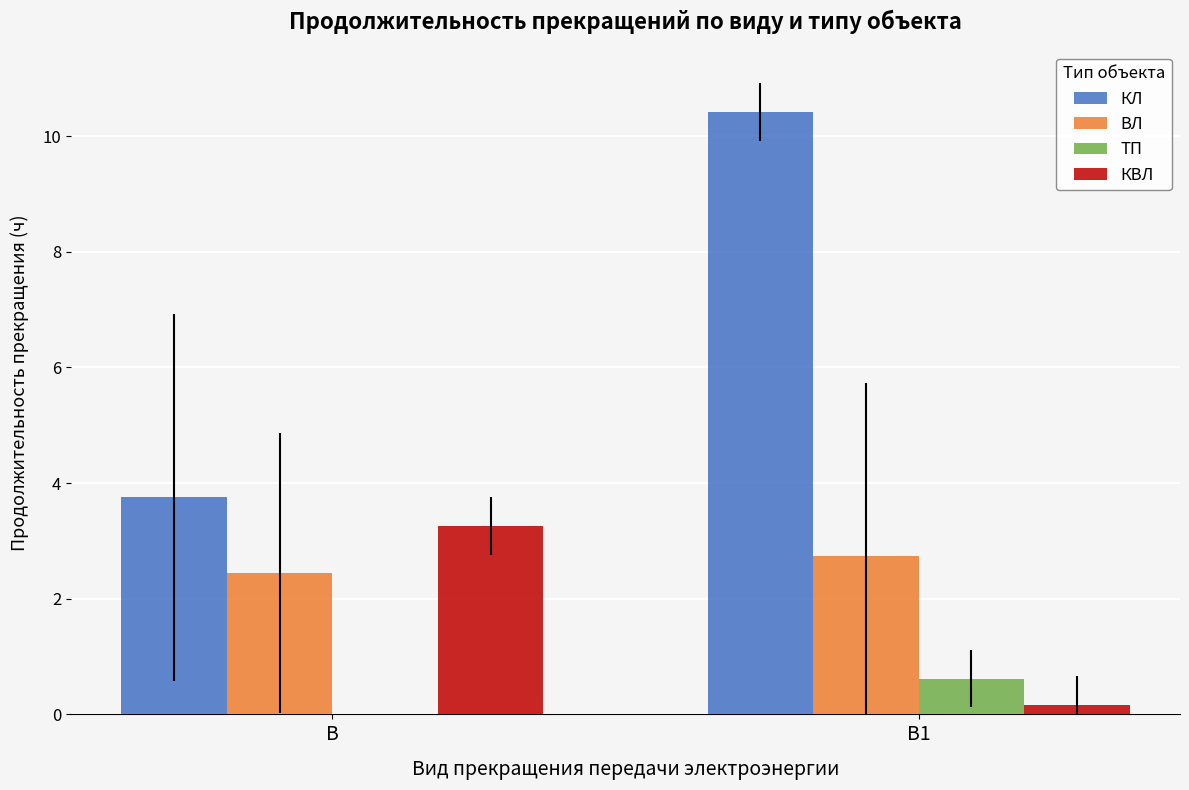

What is the average value of the КВЛ series?

1.7